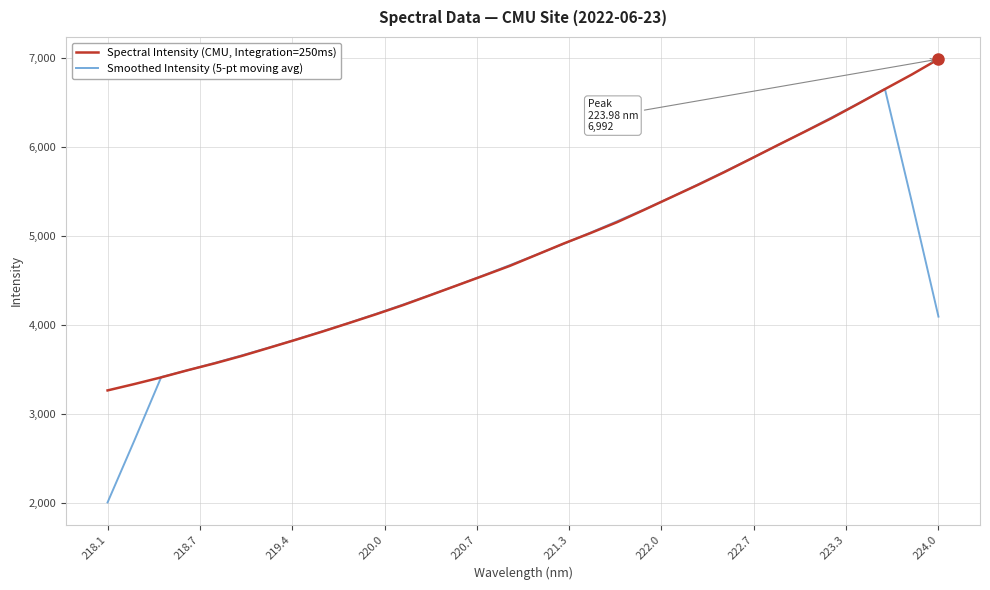

What is the greatest value displayed?

6992.3